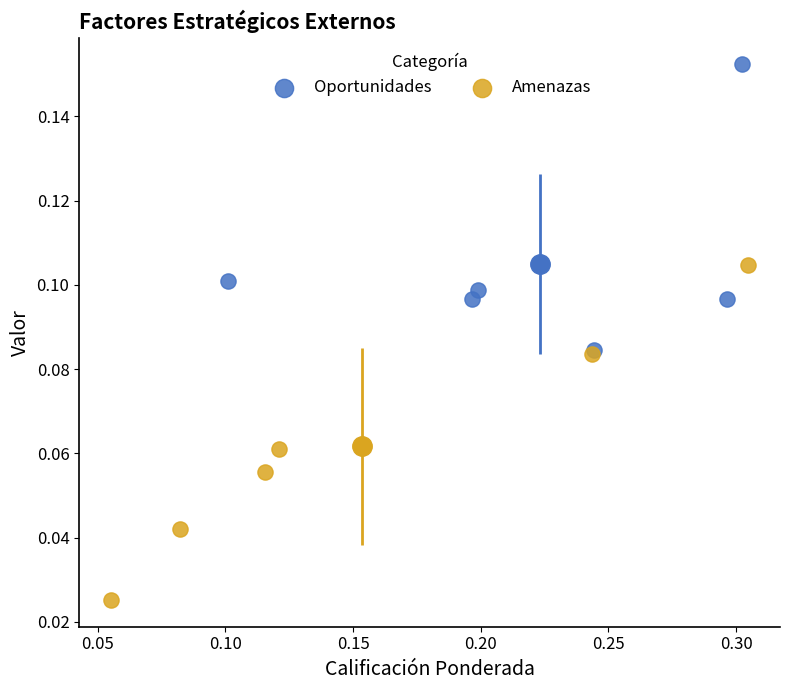

What are all the series names shown in the legend?

Oportunidades, Amenazas